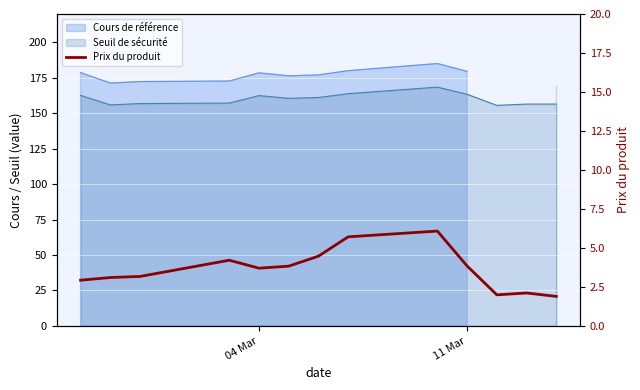

At which label is the value closest to 3?

04 Mar